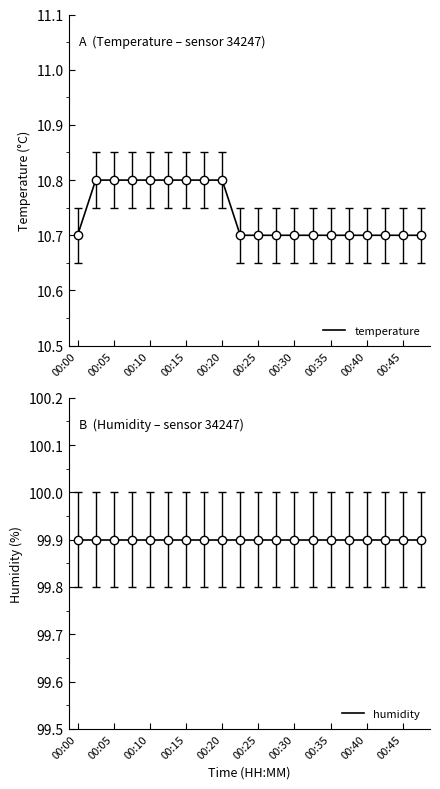

What is the maximum value for temperature?

10.8